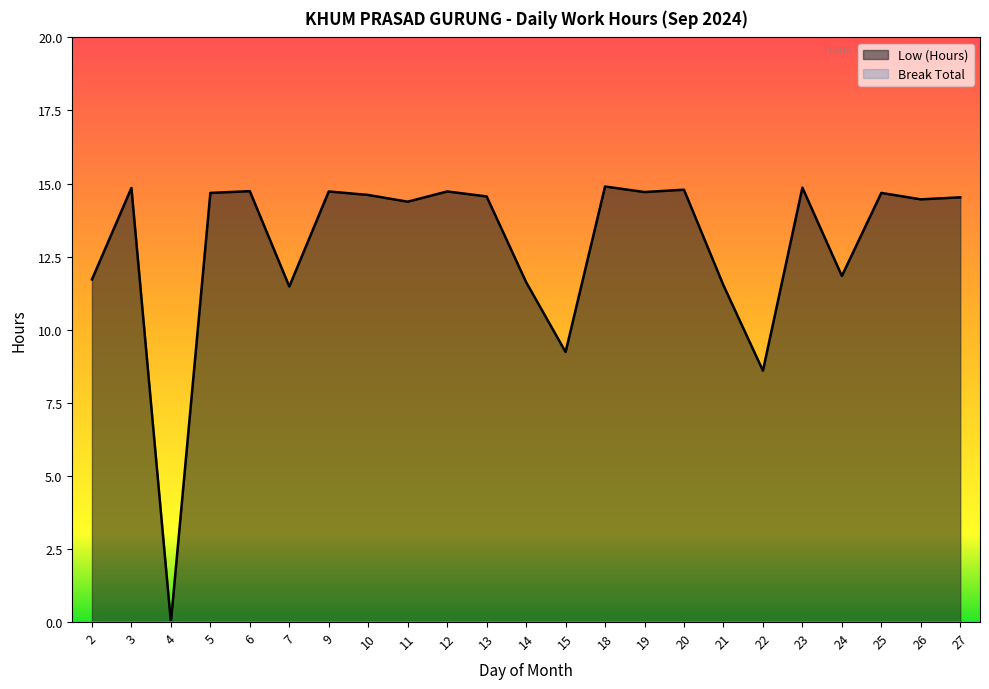

Which label corresponds to the smallest value in the chart?

4